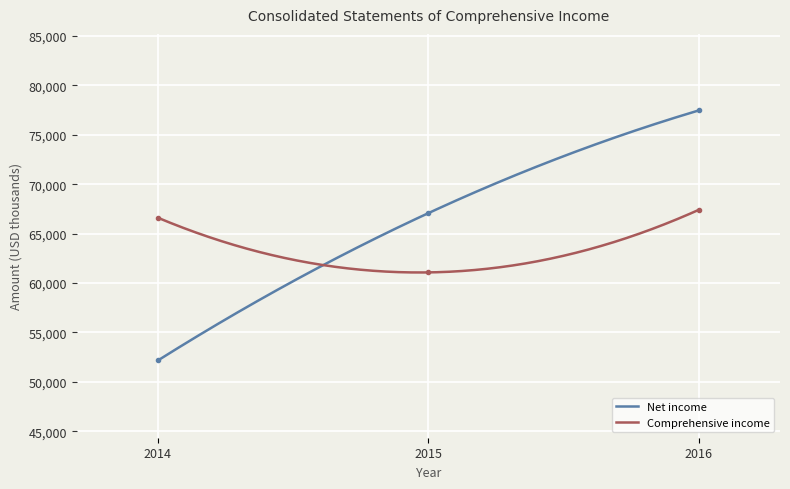

What is the value of the Net income point at the 1st from the left?

52164